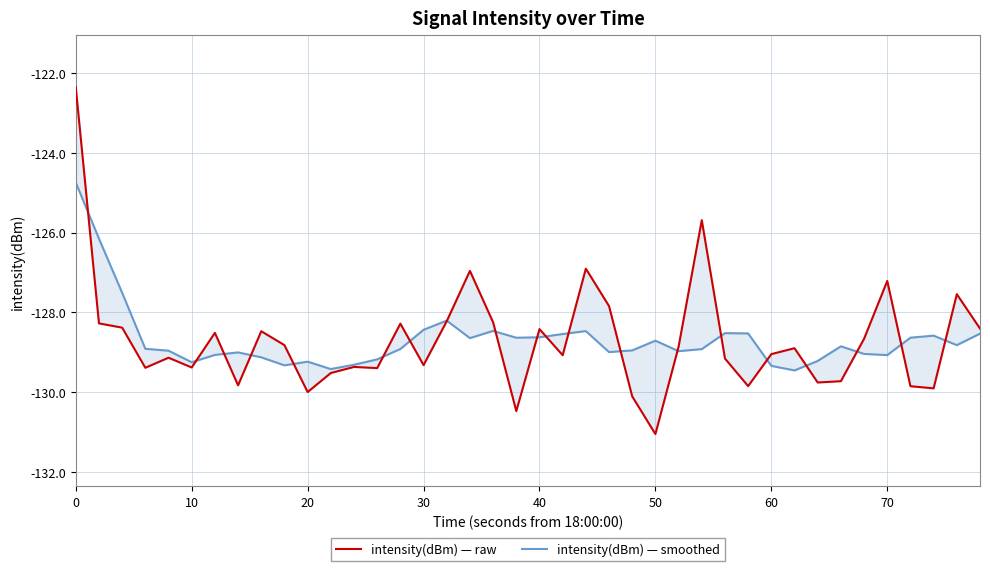

What are all the series names shown in the legend?

intensity(dBm) — raw, intensity(dBm) — smoothed